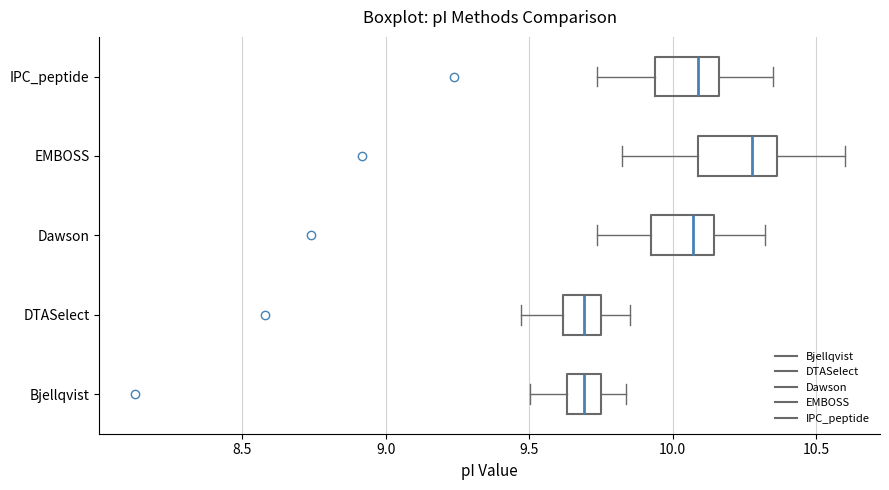

Reading bottom to top, transcribe this box plot: for each box, give where its median line is, the range the box spans, and where its two whiskers end, as read against the x-axis. The values are not printed on the chart, so give them approximately, as read against the axis.

Bjellqvist: median 9.70, box 9.65 to 9.75, whiskers 9.50 to 9.85
DTASelect: median 9.70, box 9.60 to 9.75, whiskers 9.45 to 9.85
Dawson: median 10.05, box 9.95 to 10.15, whiskers 9.75 to 10.30
EMBOSS: median 10.30, box 10.10 to 10.35, whiskers 9.80 to 10.60
IPC_peptide: median 10.10, box 9.95 to 10.15, whiskers 9.75 to 10.35